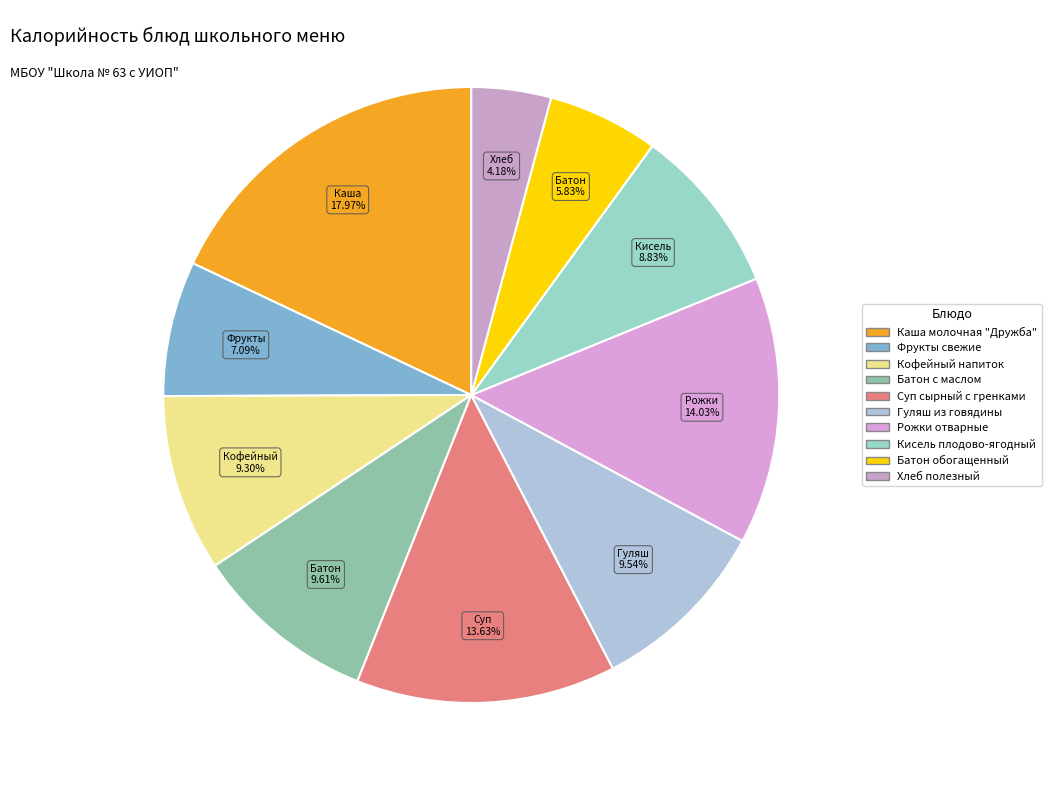

What is the ratio of the value at Батон обогащенный to the value at Кофейный напиток?

0.6